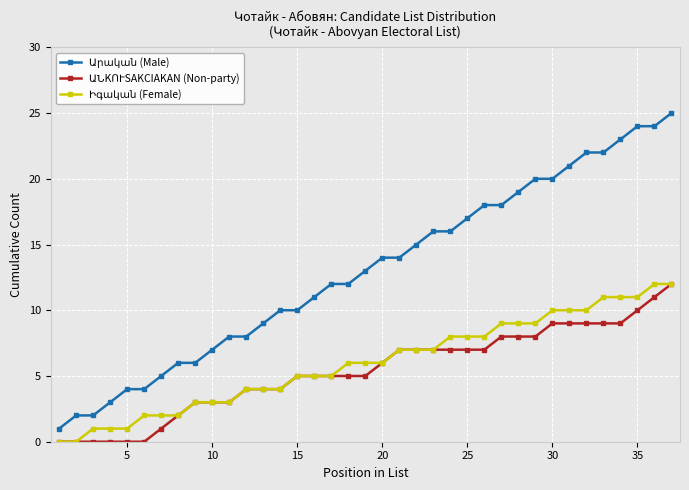

Count the number of data series in this chart.

3